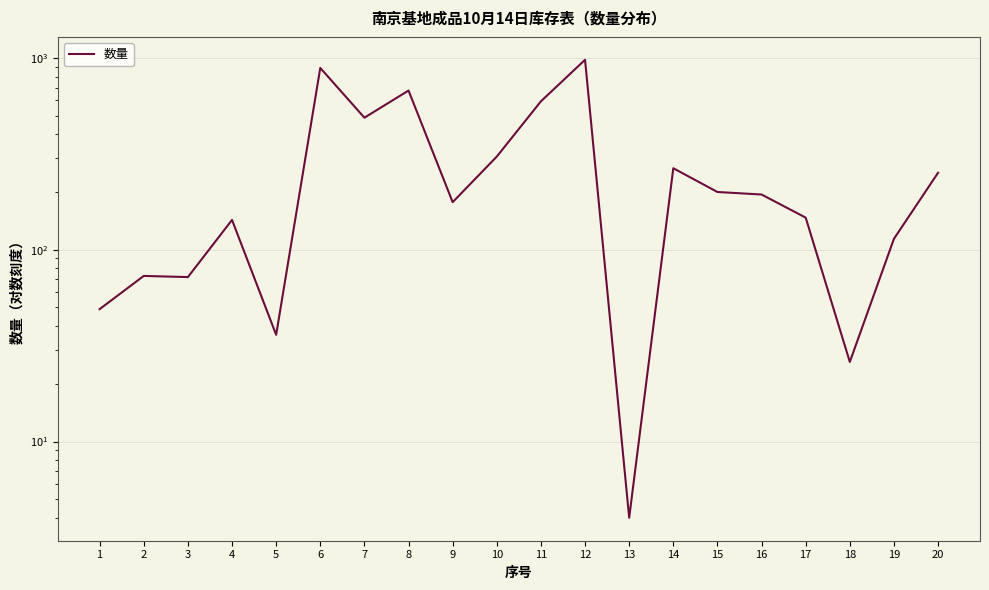

What is the difference between the values at 1 and 17?

98